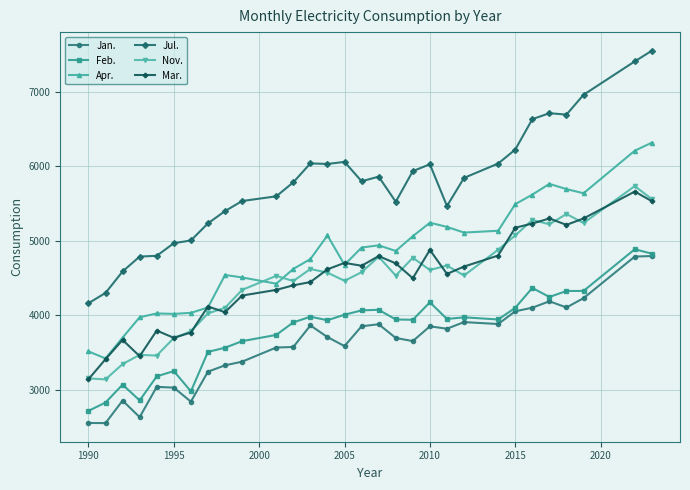

Which series has the widest spread of values?

Jul.